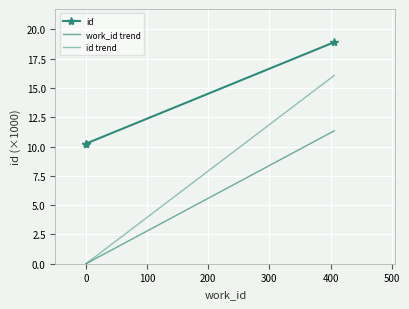

Is it true that the value at 4353 is 18.9?

True